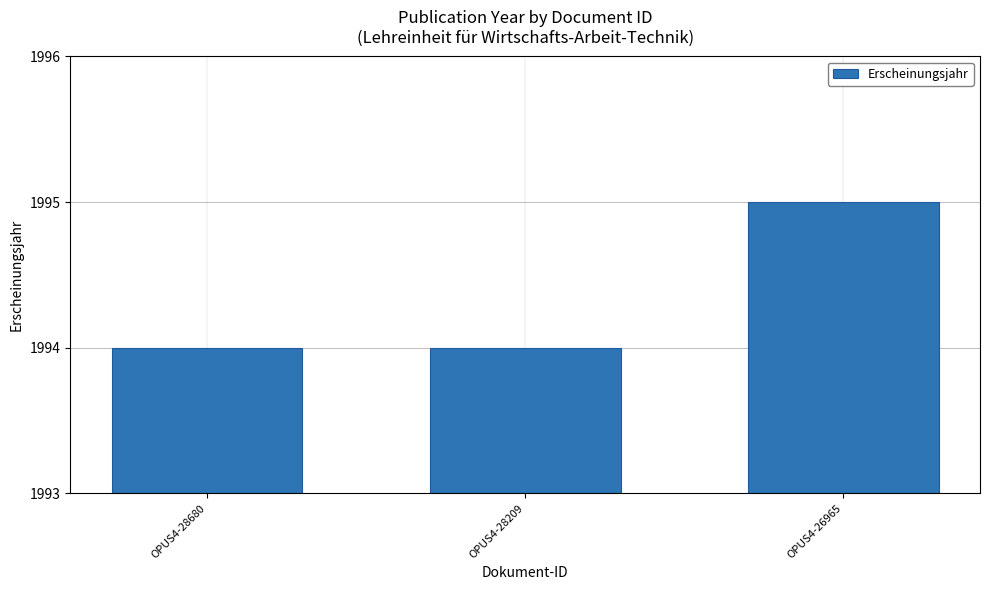

Reading left to right, extract all data points from this chart.

1994	1994	1995